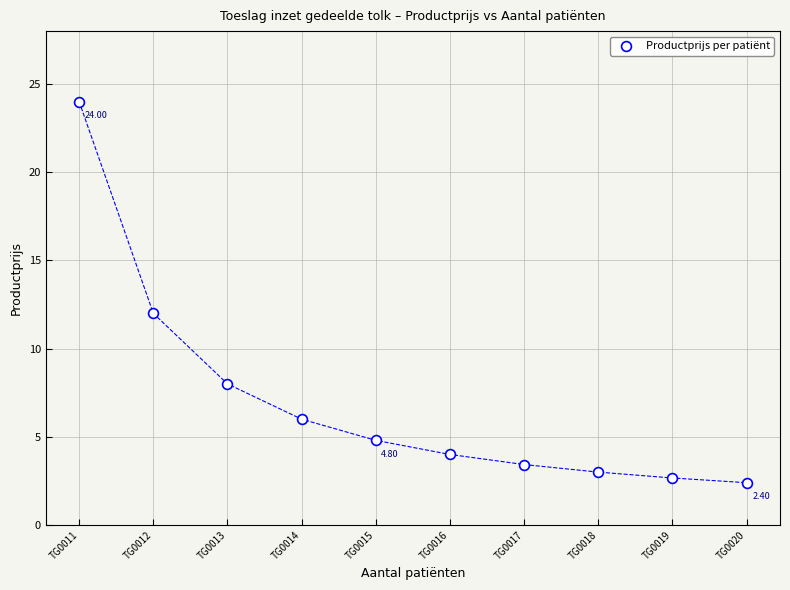

What is the range of X values (max minus min)?

9.0